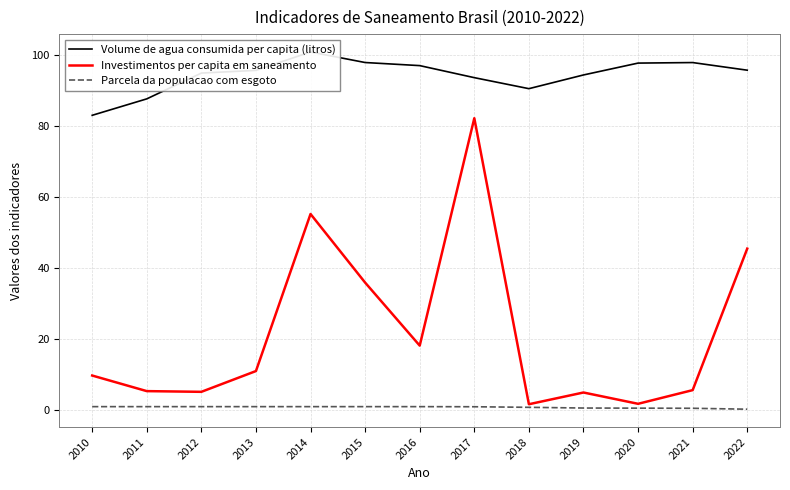

True or false: Volume de agua consumida per capita (litros) has more than 0 points higher than both neighbors.

True